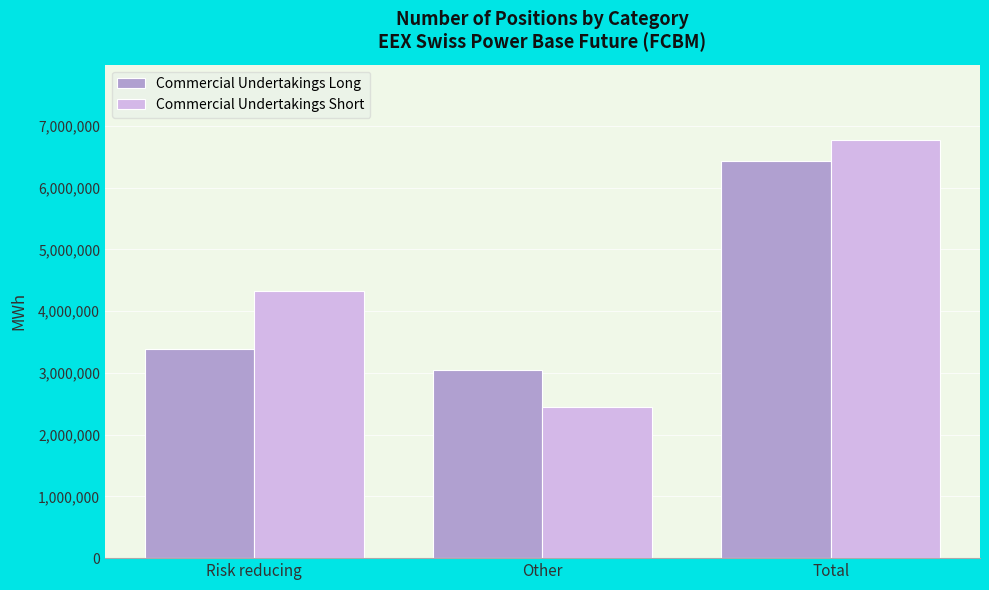

The value of Commercial Undertakings Long at Total is 9110097. True or false?

False